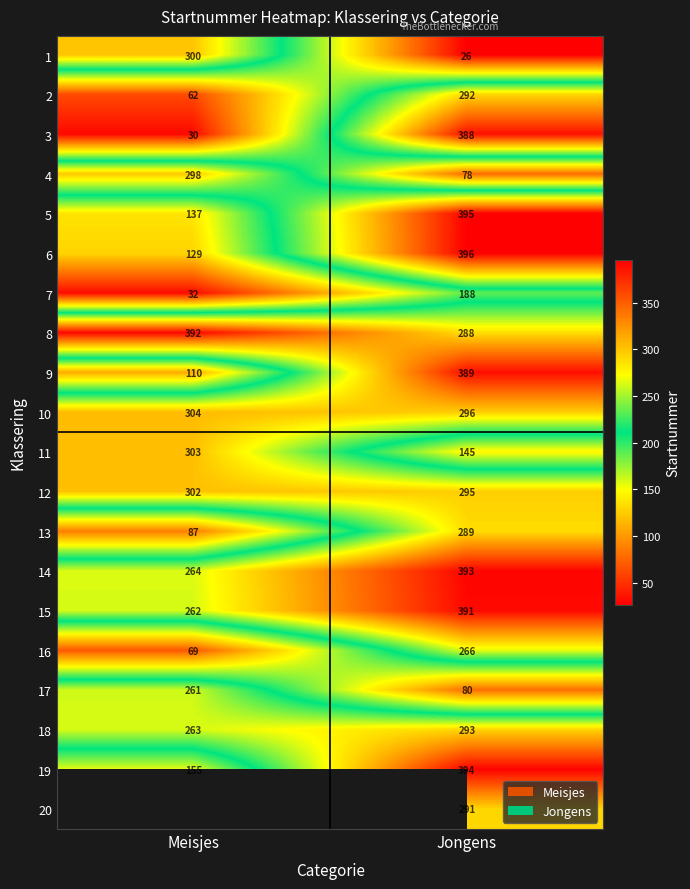

True or false: 1 has a value of 206 at Meisjes.

False